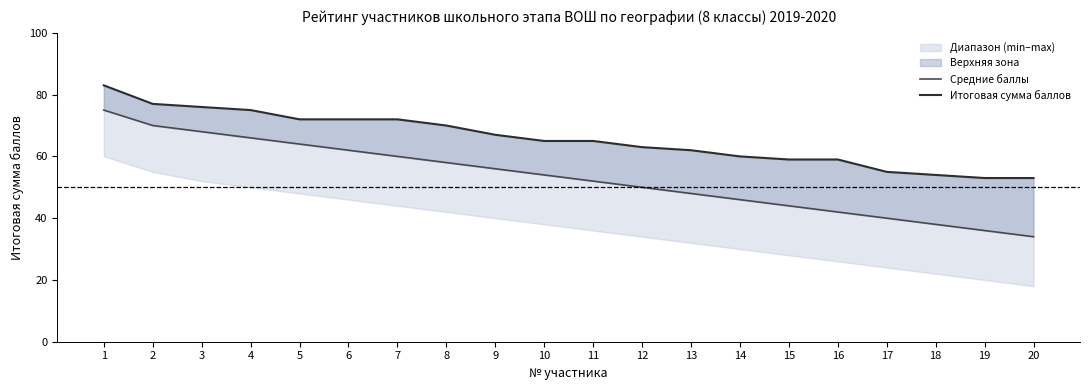

True or false: Итоговая сумма баллов and Средние баллы intersect in this chart.

False